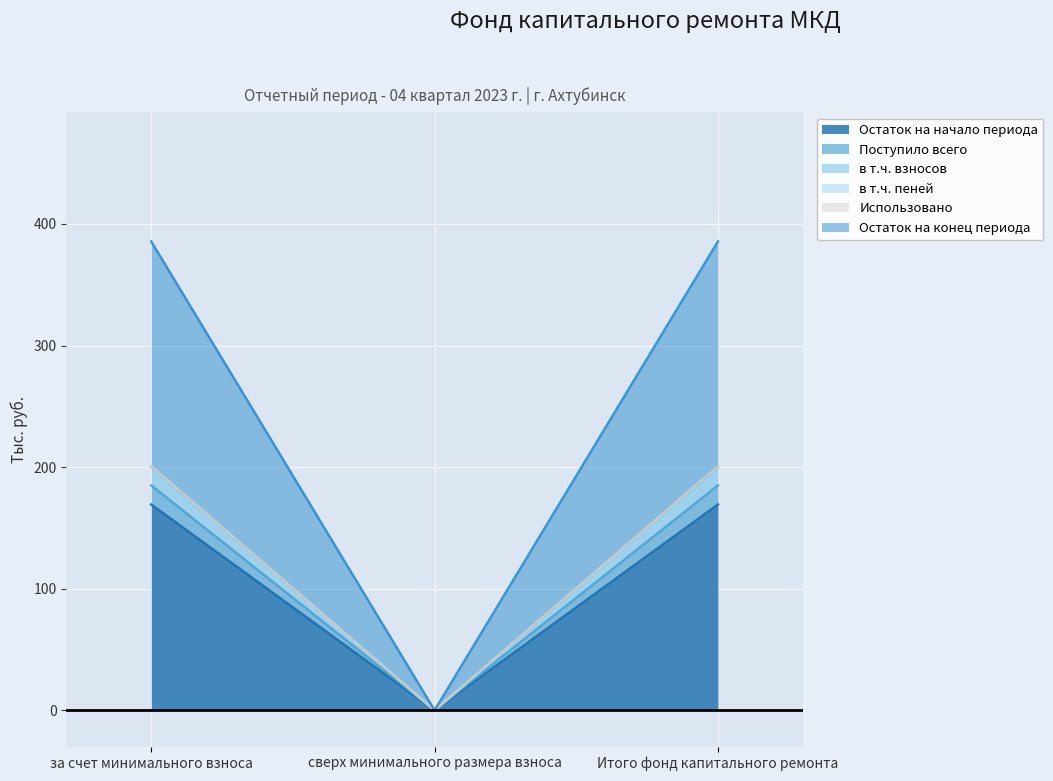

What is the difference between the highest and lowest values at за счет минимального взноса?

216.3